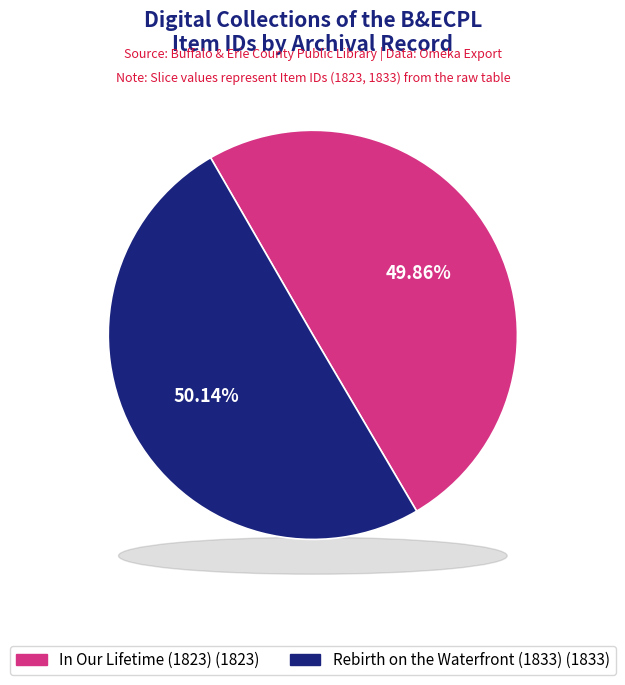

Combined, what portion of the pie is Rebirth on the Waterfront (1833) and In Our Lifetime (1823)?

100.0%